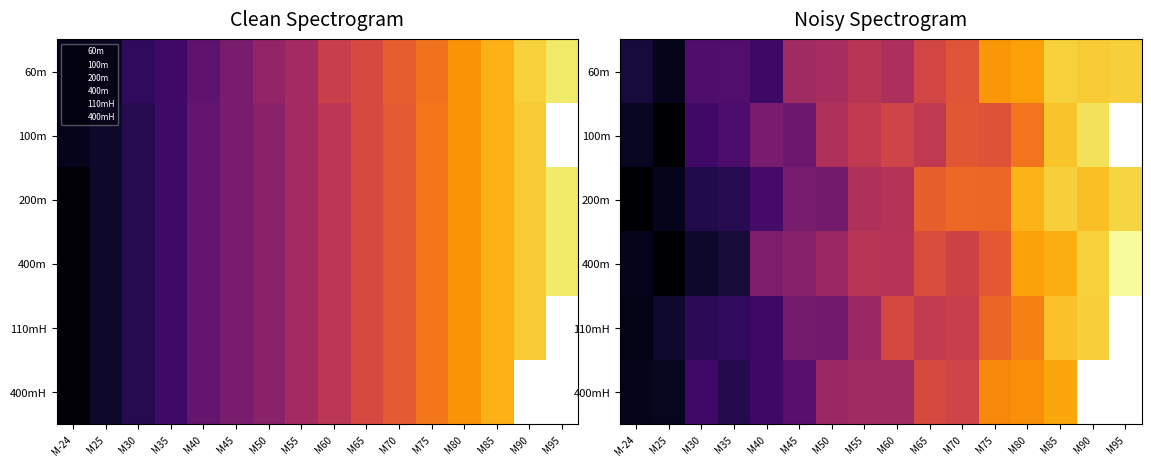

At 7, list the series in order from smallest to largest.

60m, 100m, 200m, 400m, 110mH, 400mH